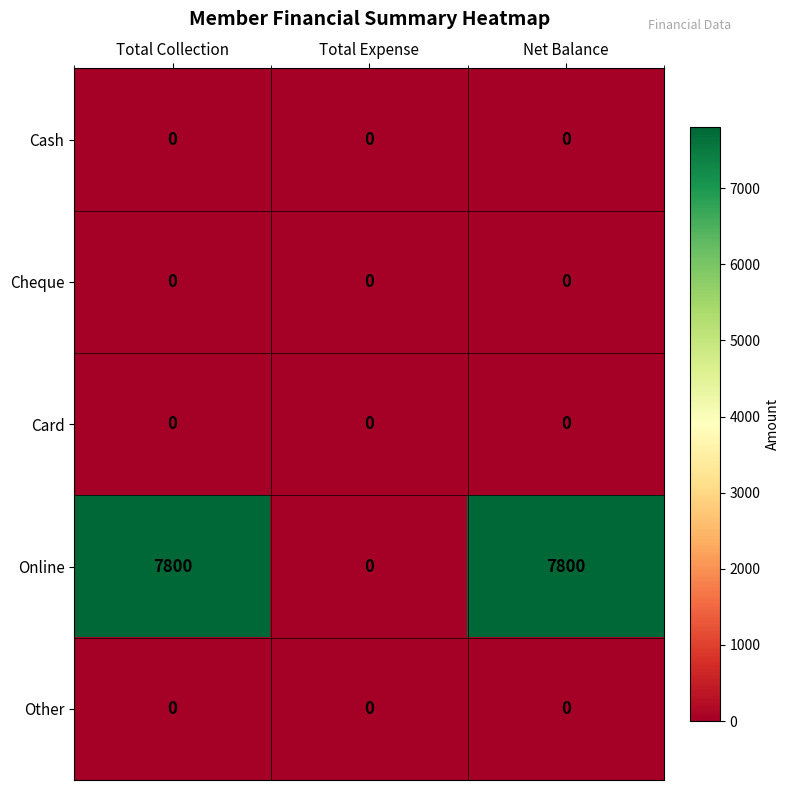

Which series has the largest range (max minus min)?

Online